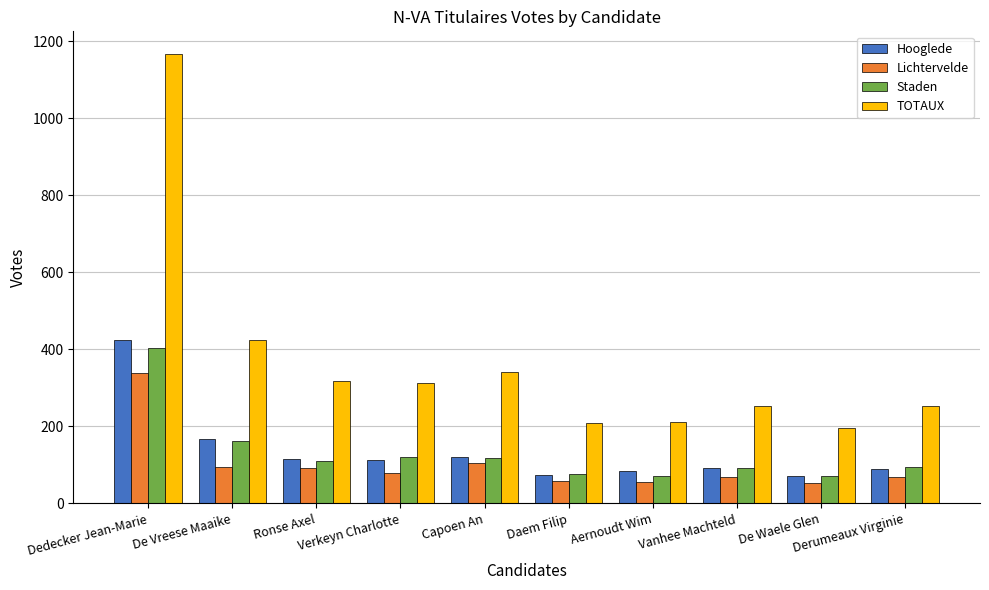

Which series has the largest total across all categories?

TOTAUX